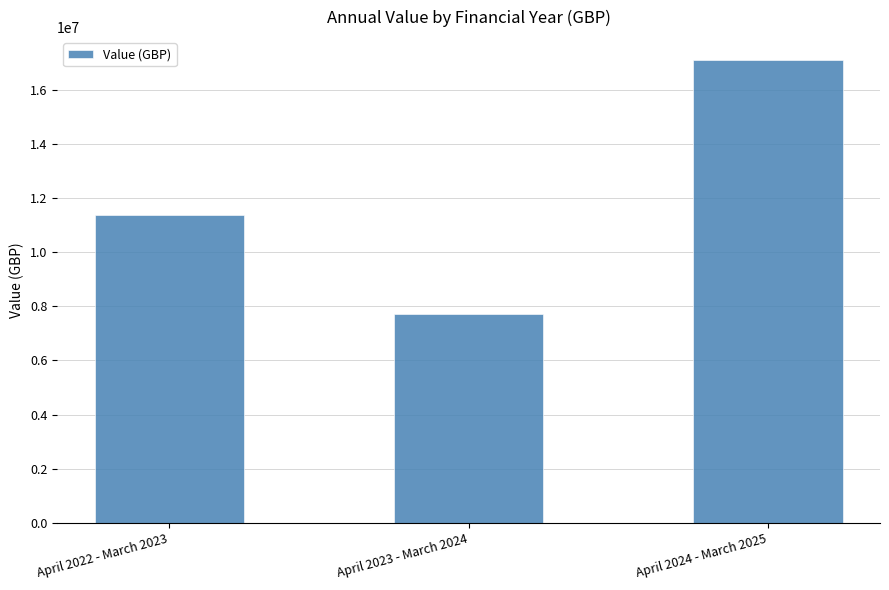

What is the ratio of the value at April 2024 - March 2025 to the value at April 2023 - March 2024?

2.2